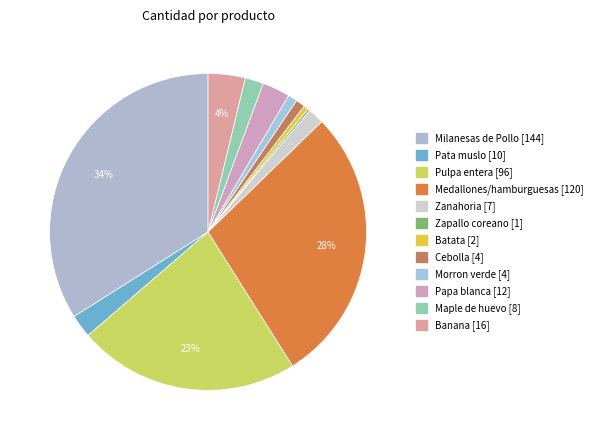

Rank the categories by value from lowest to highest.

Zapallo coreano, Batata, Cebolla, Morron verde, Zanahoria, Maple de huevo, Pata muslo, Papa blanca, Banana, Pulpa entera, Medallones/hamburguesas, Milanesas de Pollo